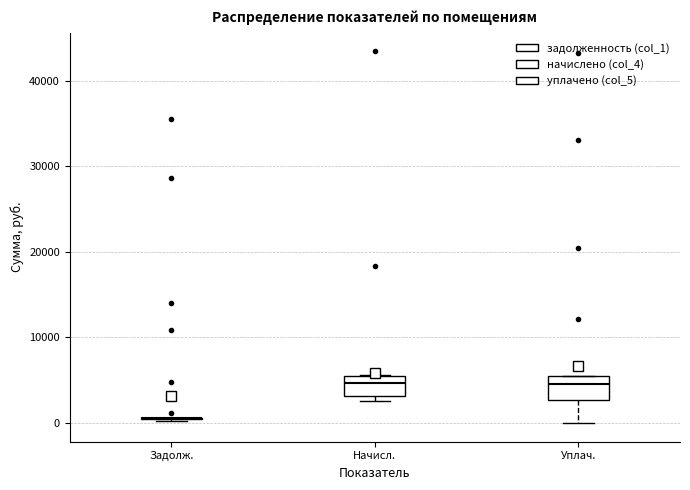

Reading left to right, transcribe this box plot: for each box, give where its median line is, the range the box spans, and where its two whiskers end, as read against the y-axis. The values are not printed on the chart, so give them approximately, as read against the axis.

Задолж.: box collapsed to a line at 1000, whiskers 0 to 1000
Начисл.: median 5000 (inside the box), box 3000 to 5000, whiskers 3000 (just below the box's lower edge) to 6000
Уплач.: median 5000 (just below the box's upper edge), box 3000 to 5000, whiskers 0 to 6000